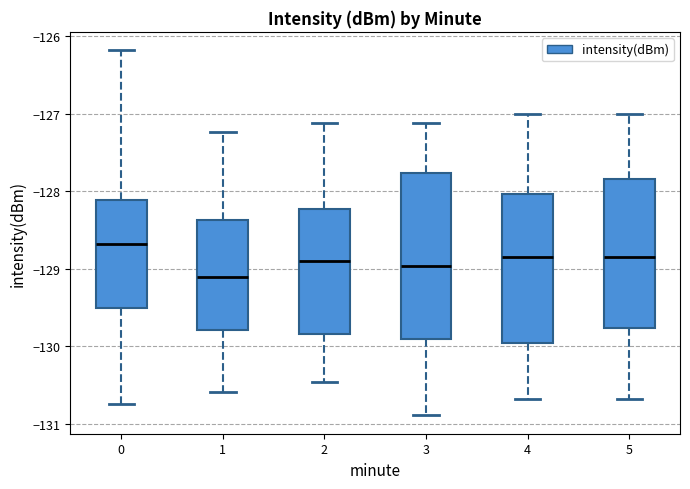

Comparing the boxes themselves (not the whiskers), which one is the tallest?

3